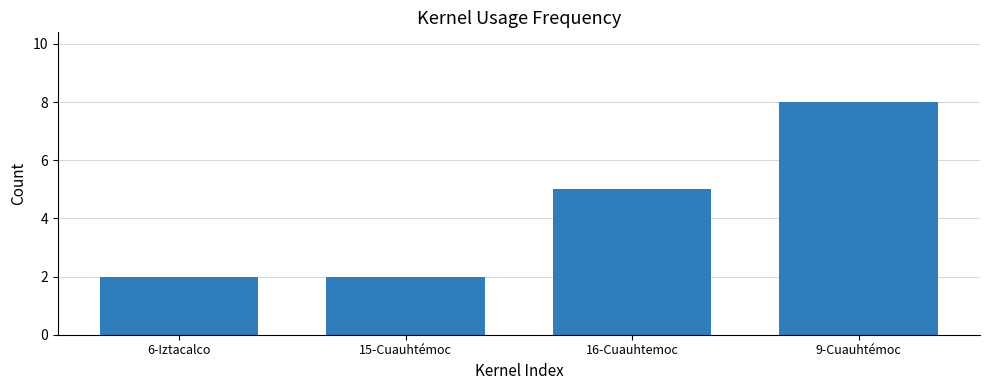

What is the sum of the values at 15-Cuauhtémoc and 9-Cuauhtémoc?

10